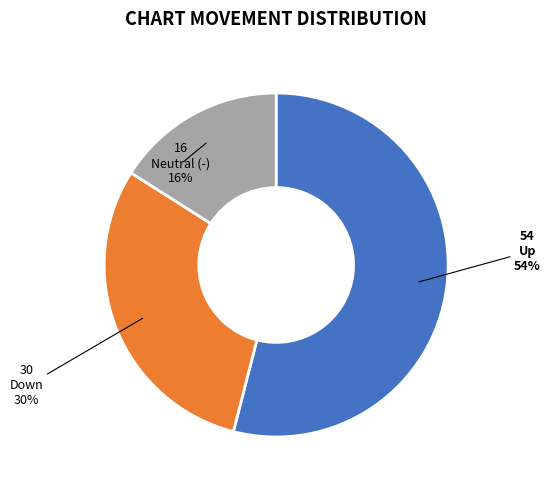

To the nearest percent, what is the average slice percentage?

33%